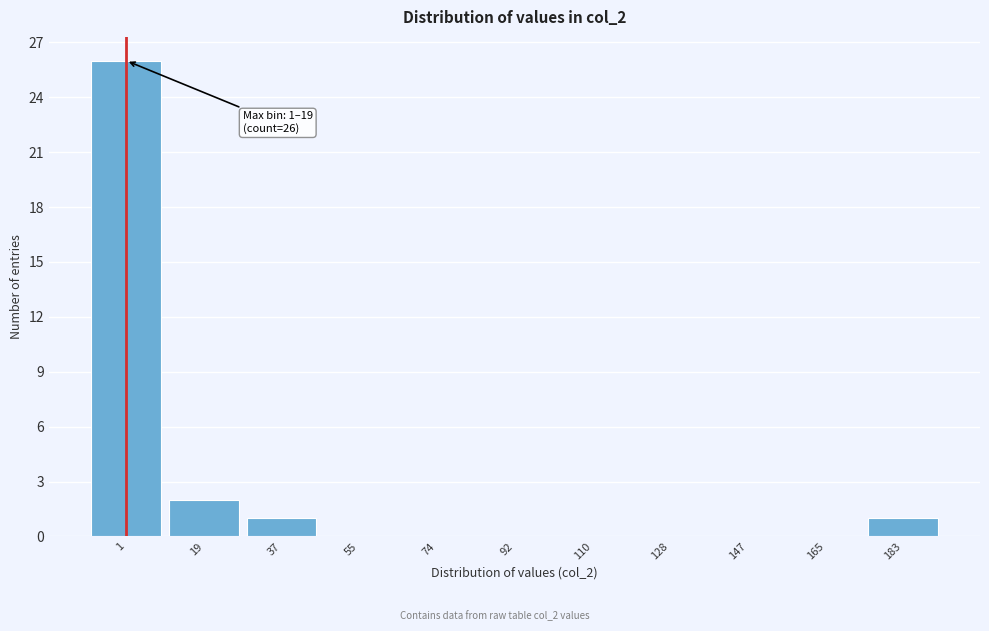

Reading right to left, list all the values displayed in this chart.

183=1	165=0	147=0	128=0	110=0	92=0	74=0	55=0	37=1	19=2	1=26